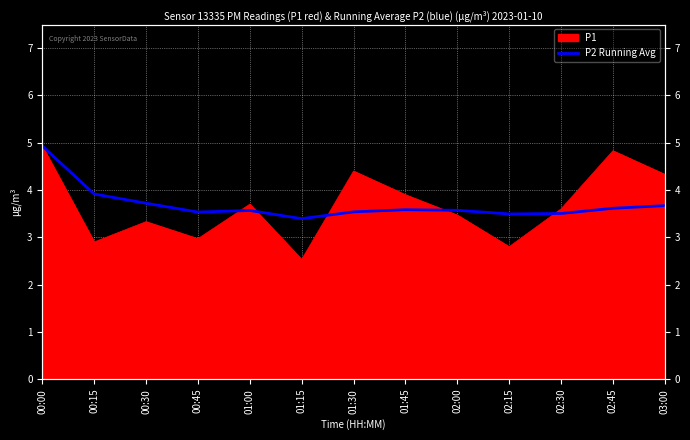

The value at 03:00 is 5.2. True or false?

False